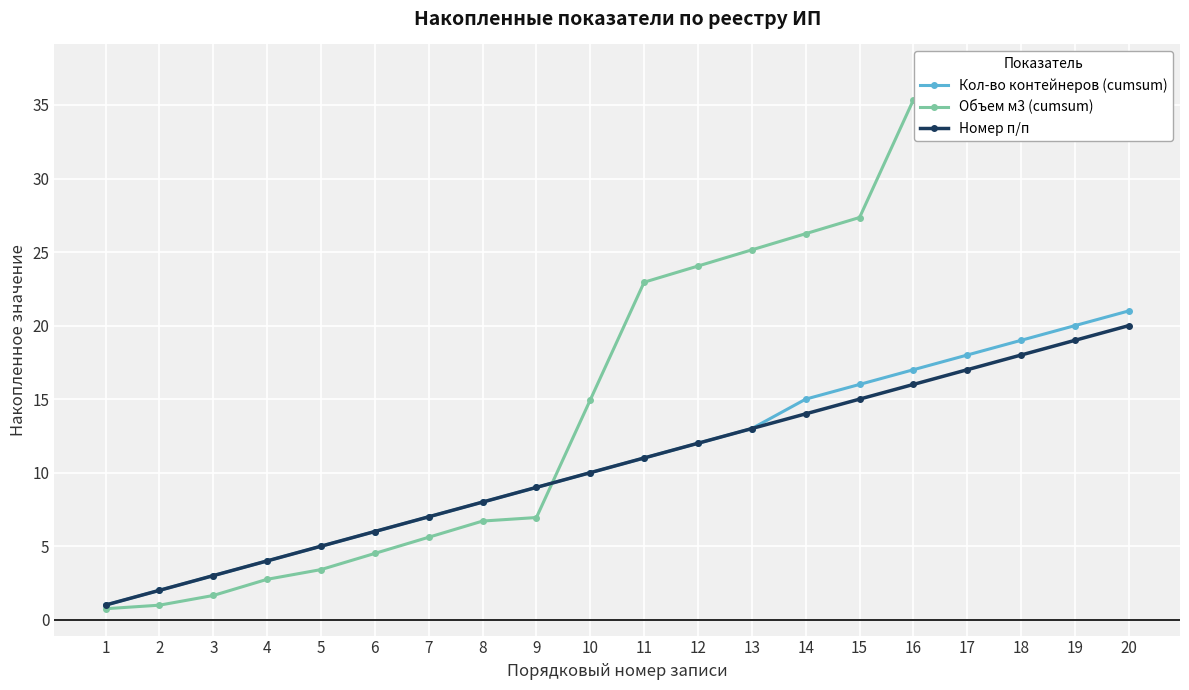

How many data points does each series have?

20